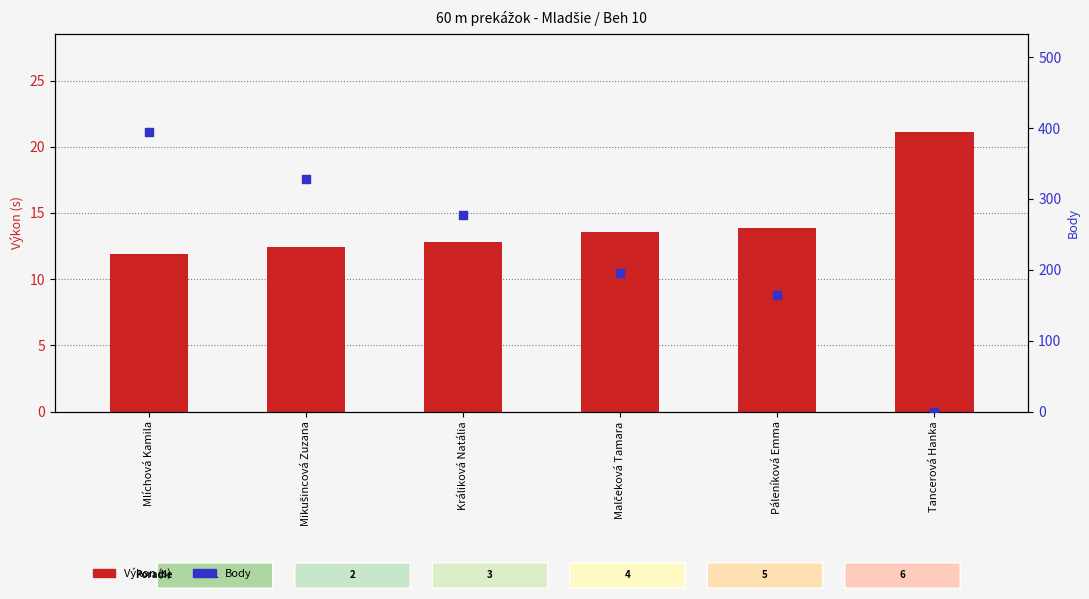

At which category is the sum across all series the highest?

Mlíchová Kamila